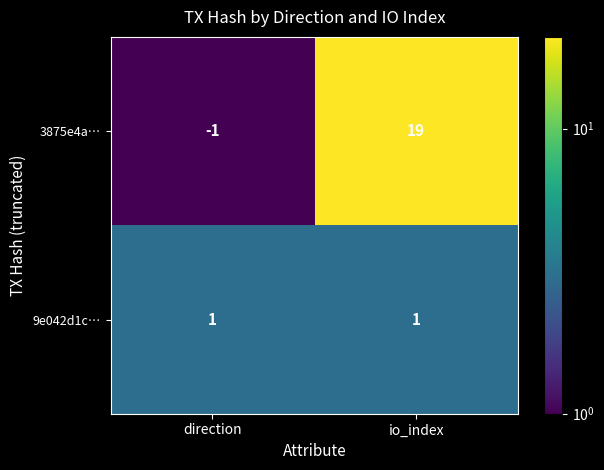

Reading left to right, what are all the values shown in this chart?

3875e4a…: -1	19
9e042d1c…: 1	1